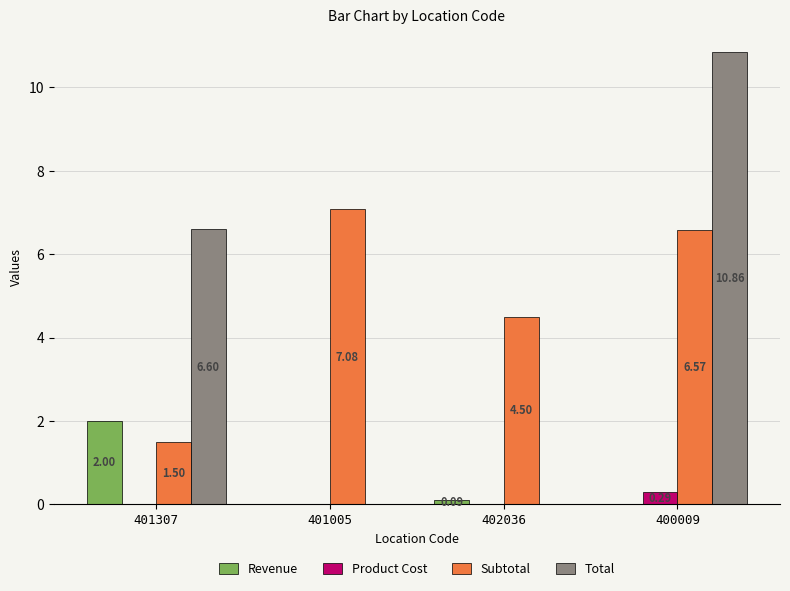

Where is Total nearest to the value 5?

401307